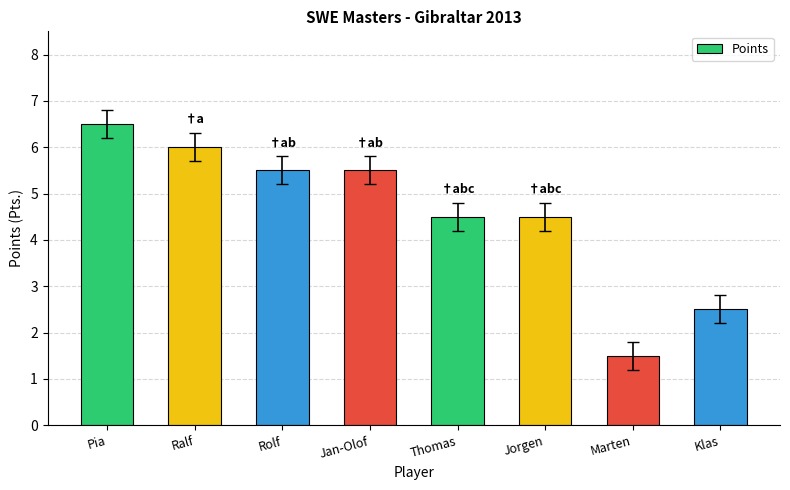

The chart shows a value of 6.7 at Thomas. True or false?

False